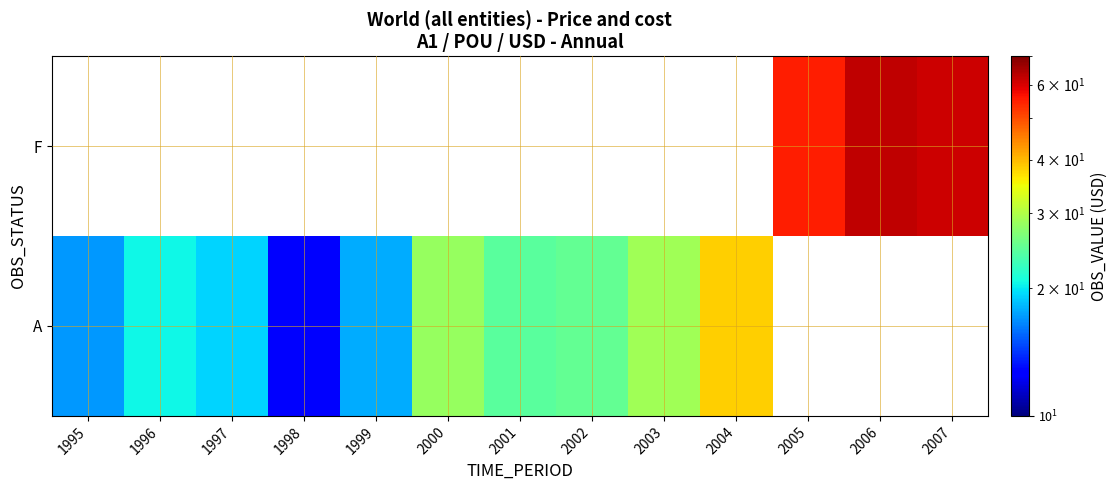

Which has a higher value, 2001 or 1999?

2001